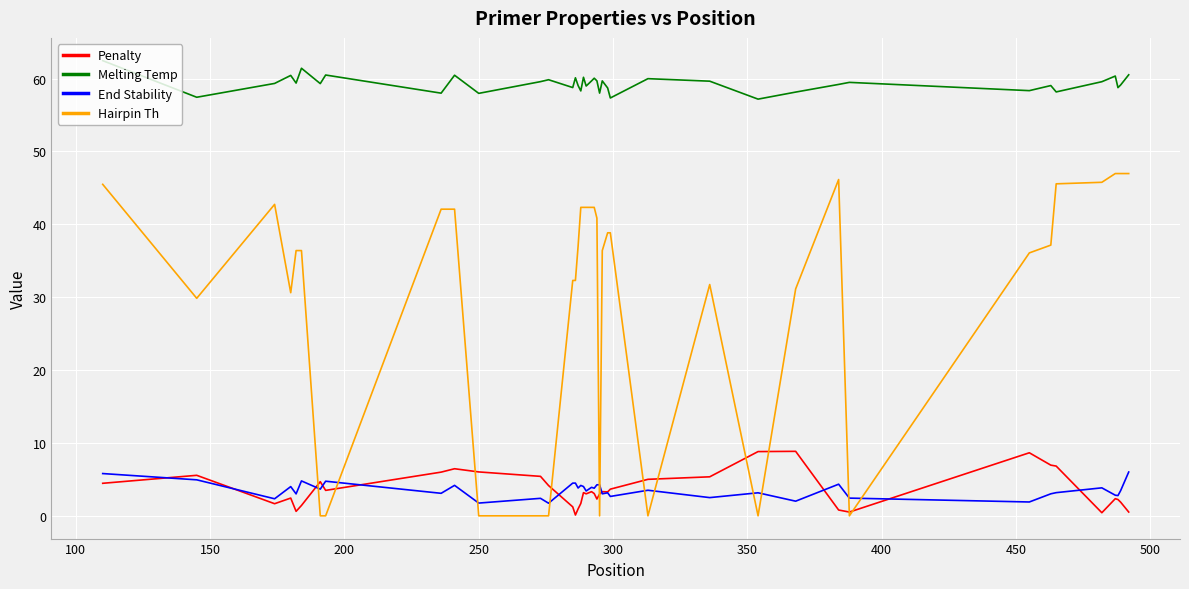

Which series has the largest total across all categories?

Melting Temp